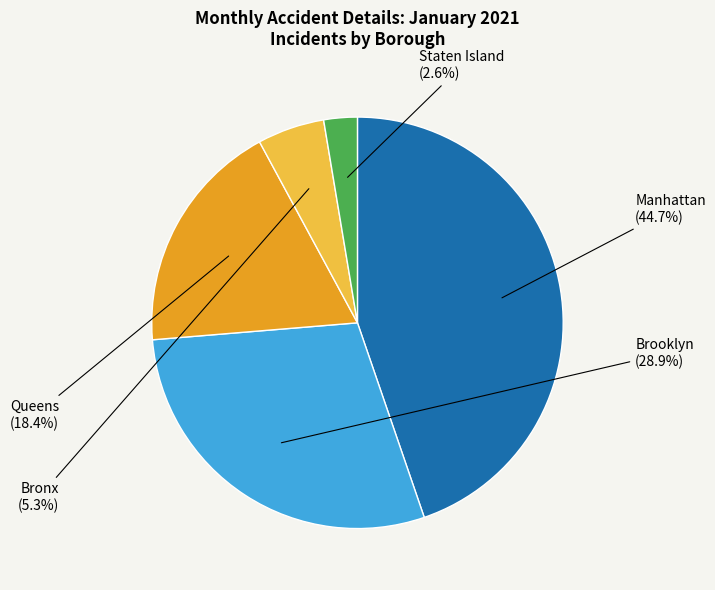

Is there any slice that represents more than half of the pie?

No